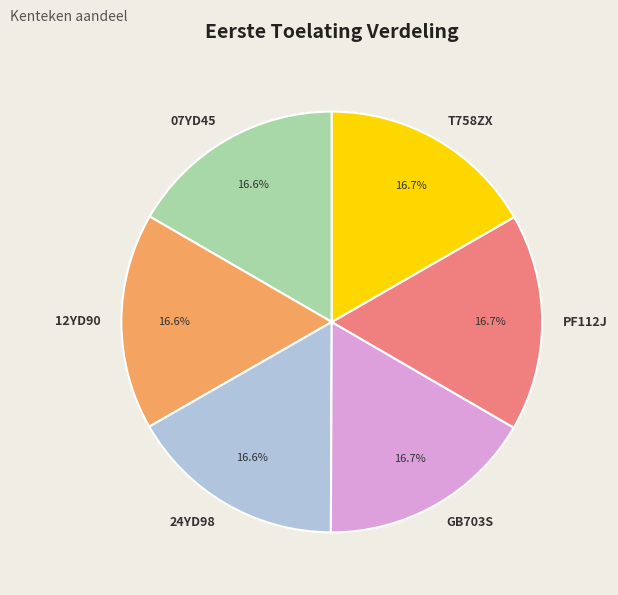

What portion of the pie excludes 07YD45?

83.4%